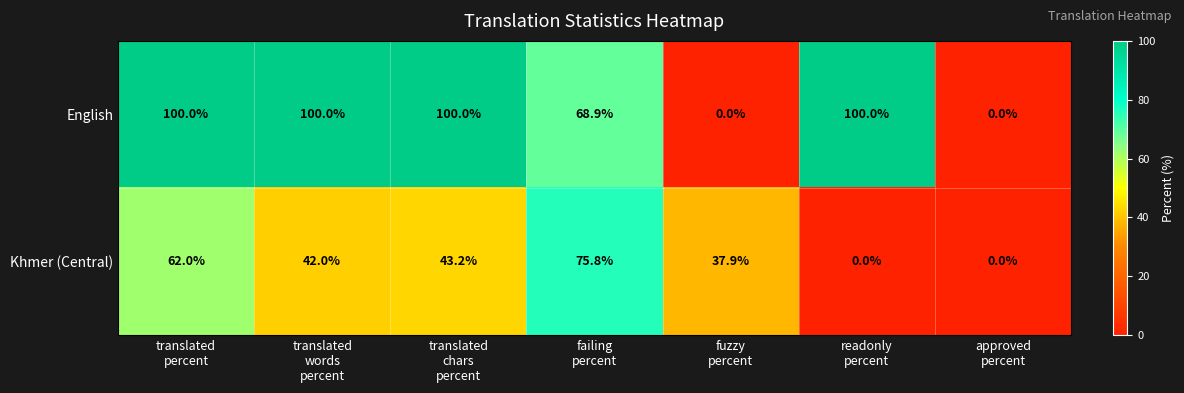

Rank the series by their maximum value, from lowest to highest.

Khmer (Central), English